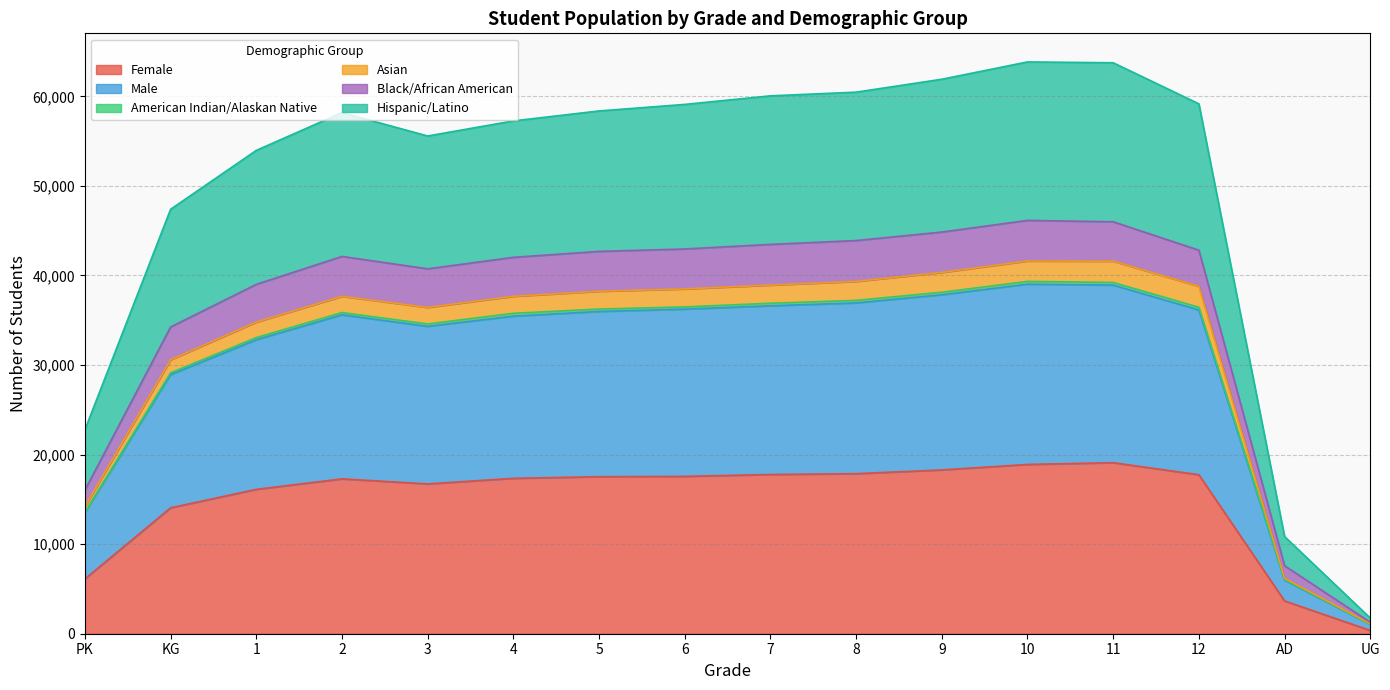

What is the highest value of the Female series?

19096